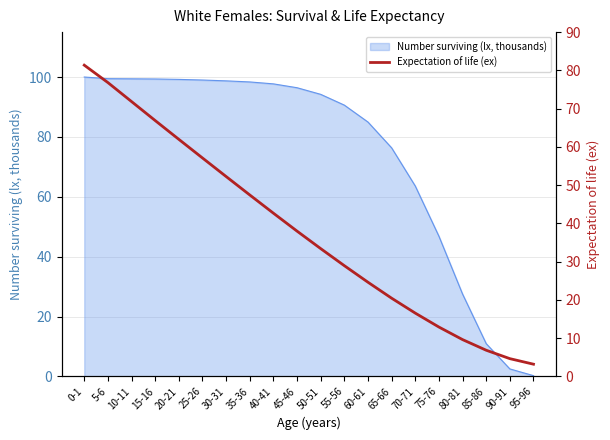

True or false: there are more than 0 points higher than both neighbors.

False